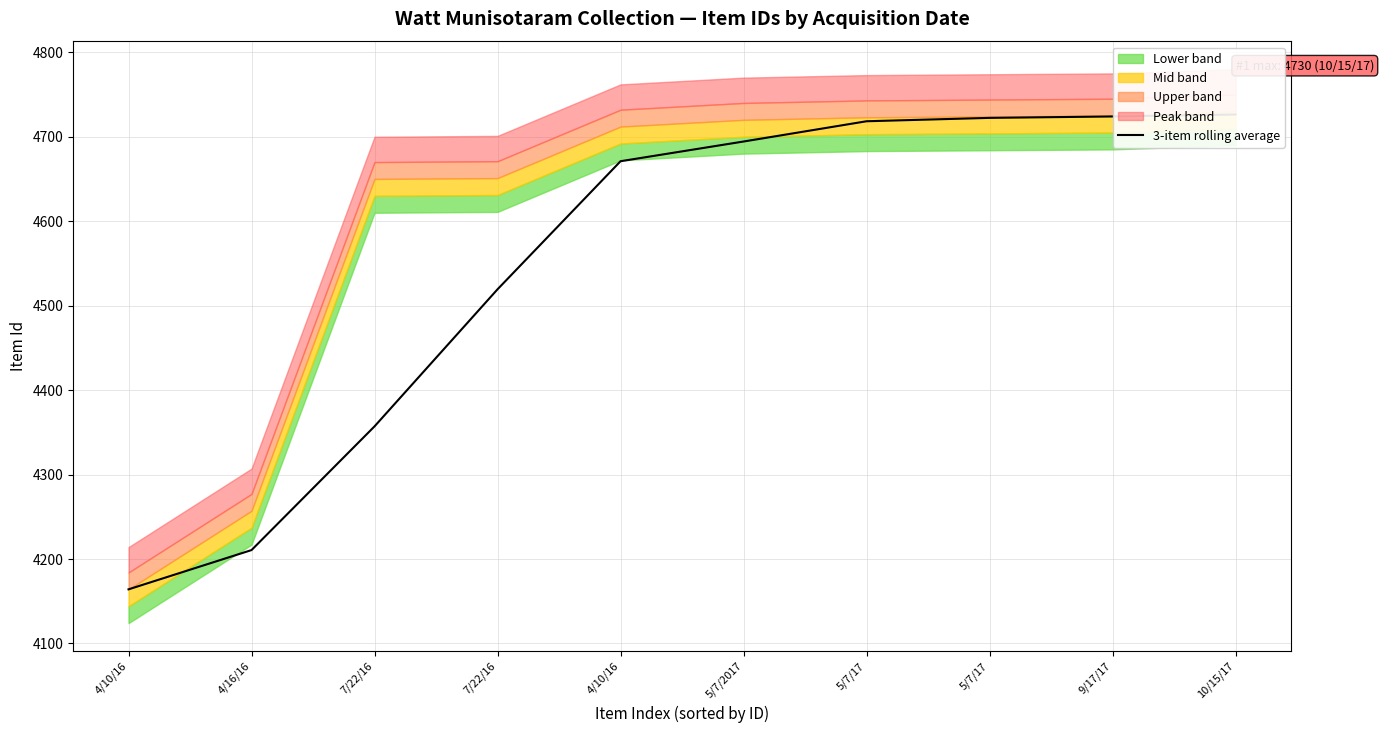

Is it true that the value at 4/10/16 is 4164.0?

True